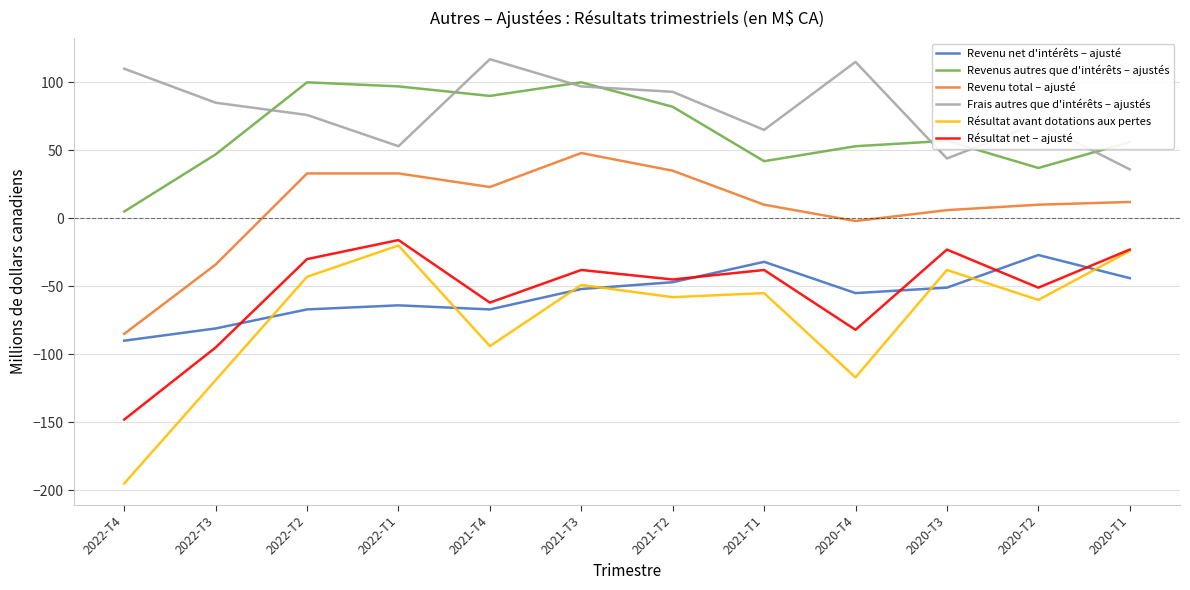

What is the lowest value of the Frais autres que d'intérêts – ajustés series?

36